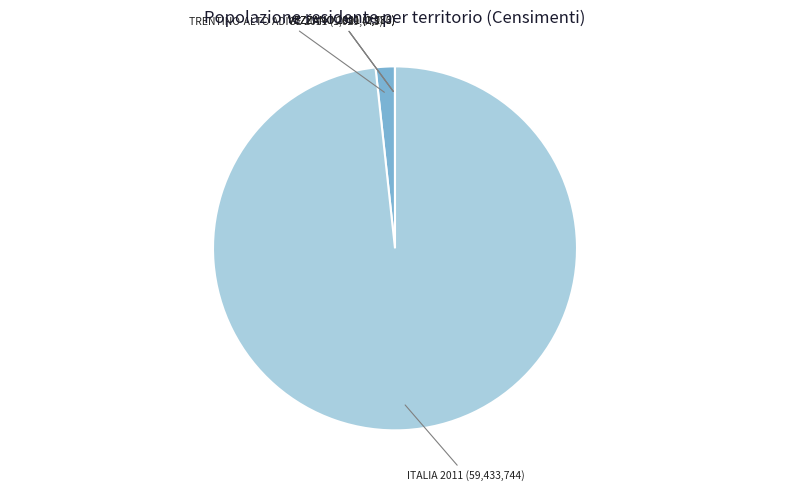

Is there any slice that represents more than half of the pie?

Yes